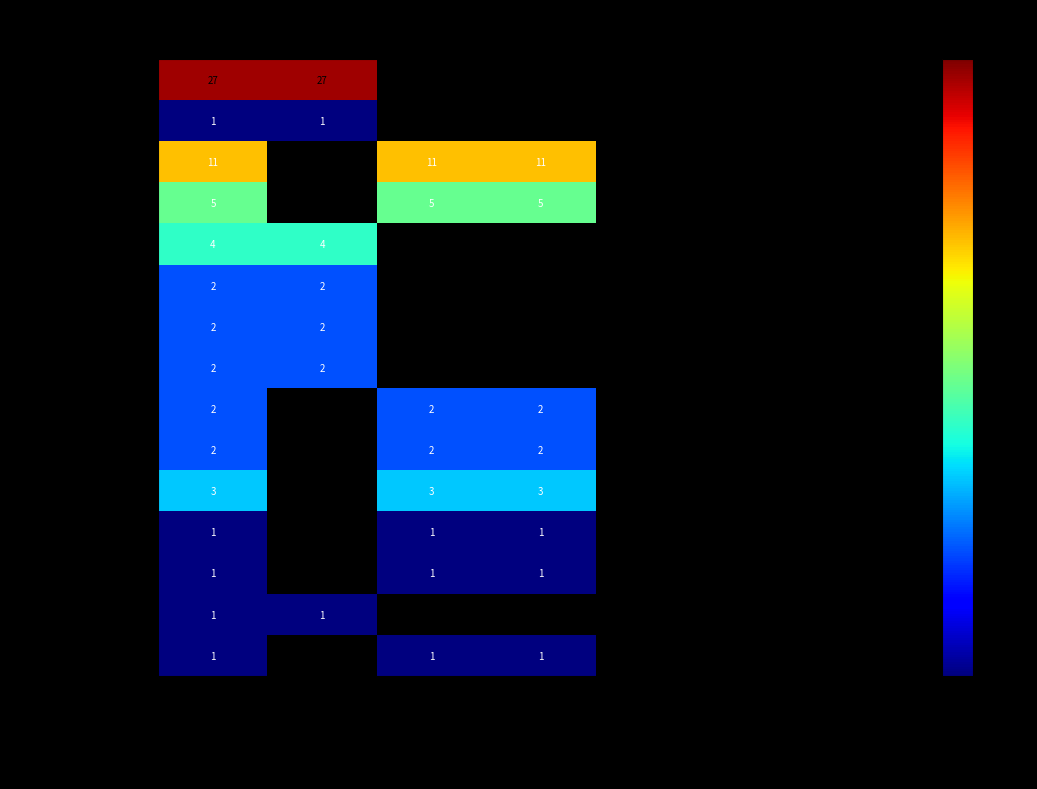

Is it true that Autriche equals 0 at Total UE/AELE?

False